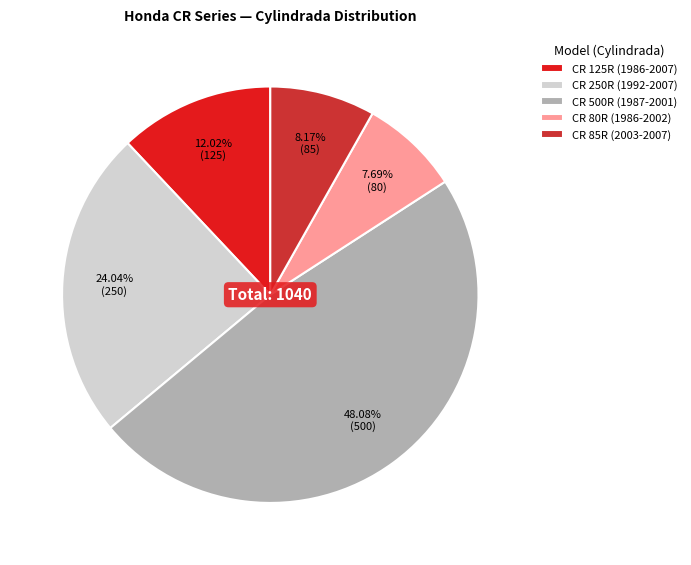

To the nearest percent, what percentage of the pie is CR 250R (1992-2007)?

24%